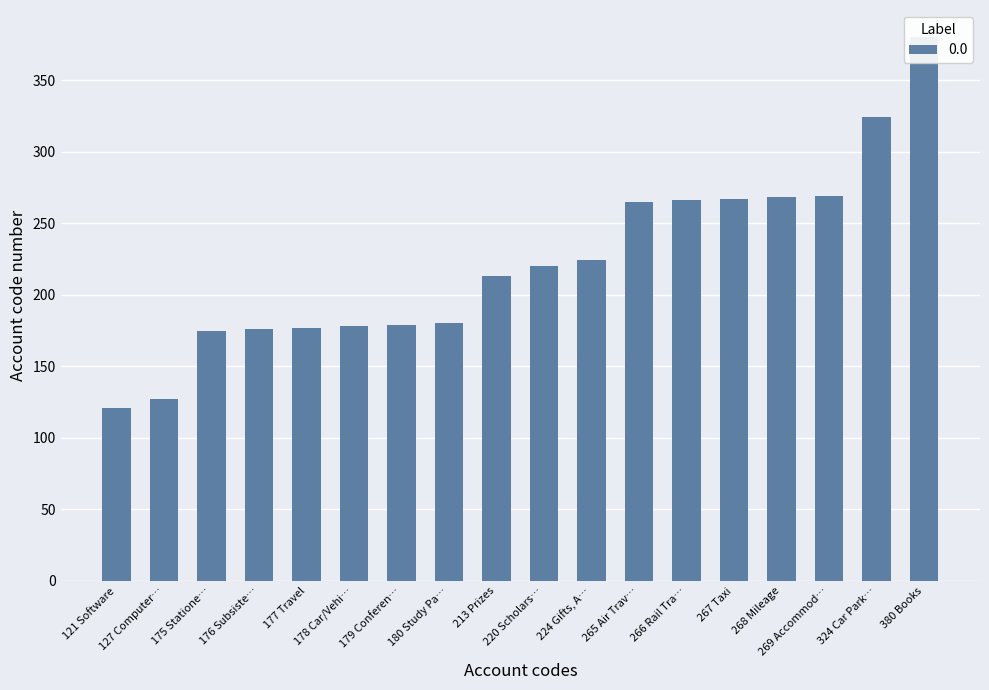

Reading left to right, extract all data points from this chart.

121	127	175	176	177	178	179	180	213	220	224	265	266	267	268	269	324	380